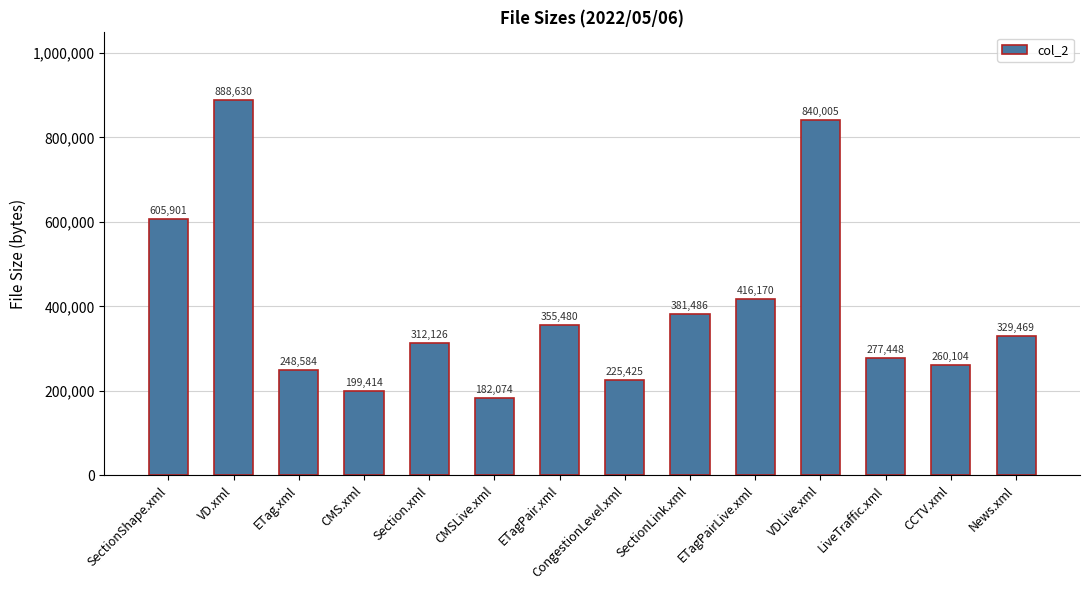

Rank the categories by value from highest to lowest.

VD.xml, VDLive.xml, SectionShape.xml, ETagPairLive.xml, SectionLink.xml, ETagPair.xml, News.xml, Section.xml, LiveTraffic.xml, CCTV.xml, ETag.xml, CongestionLevel.xml, CMS.xml, CMSLive.xml